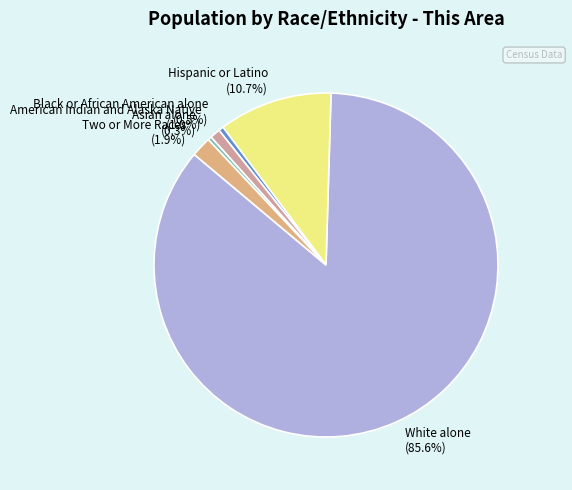

Which has a higher value, Asian alone or White alone?

White alone